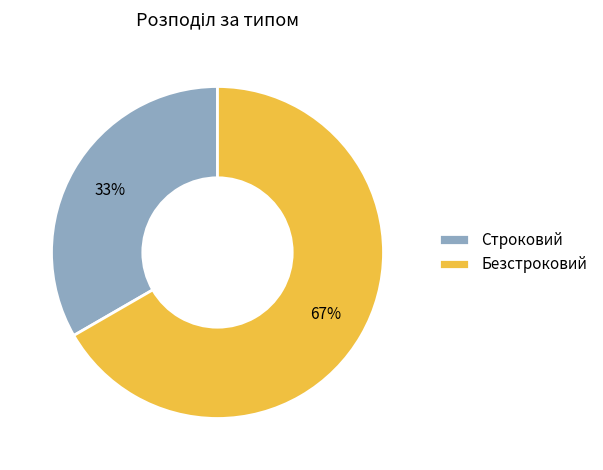

What percentage is the Безстроковий slice, to the nearest percent?

67%